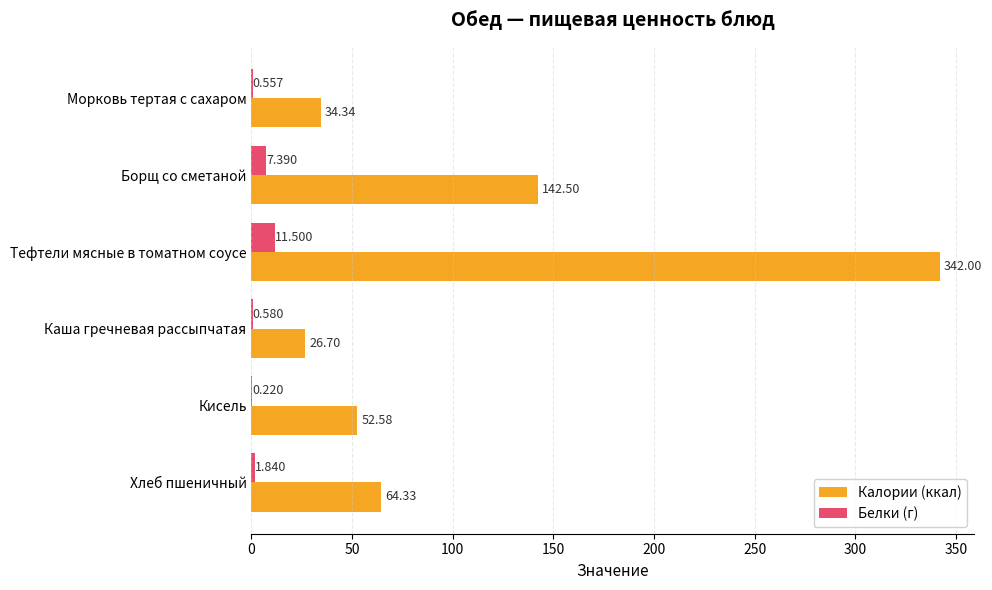

Is the value of Белки (г) at Кисель greater than the value of Калории (ккал) at Тефтели мясные в томатном соусе?

No